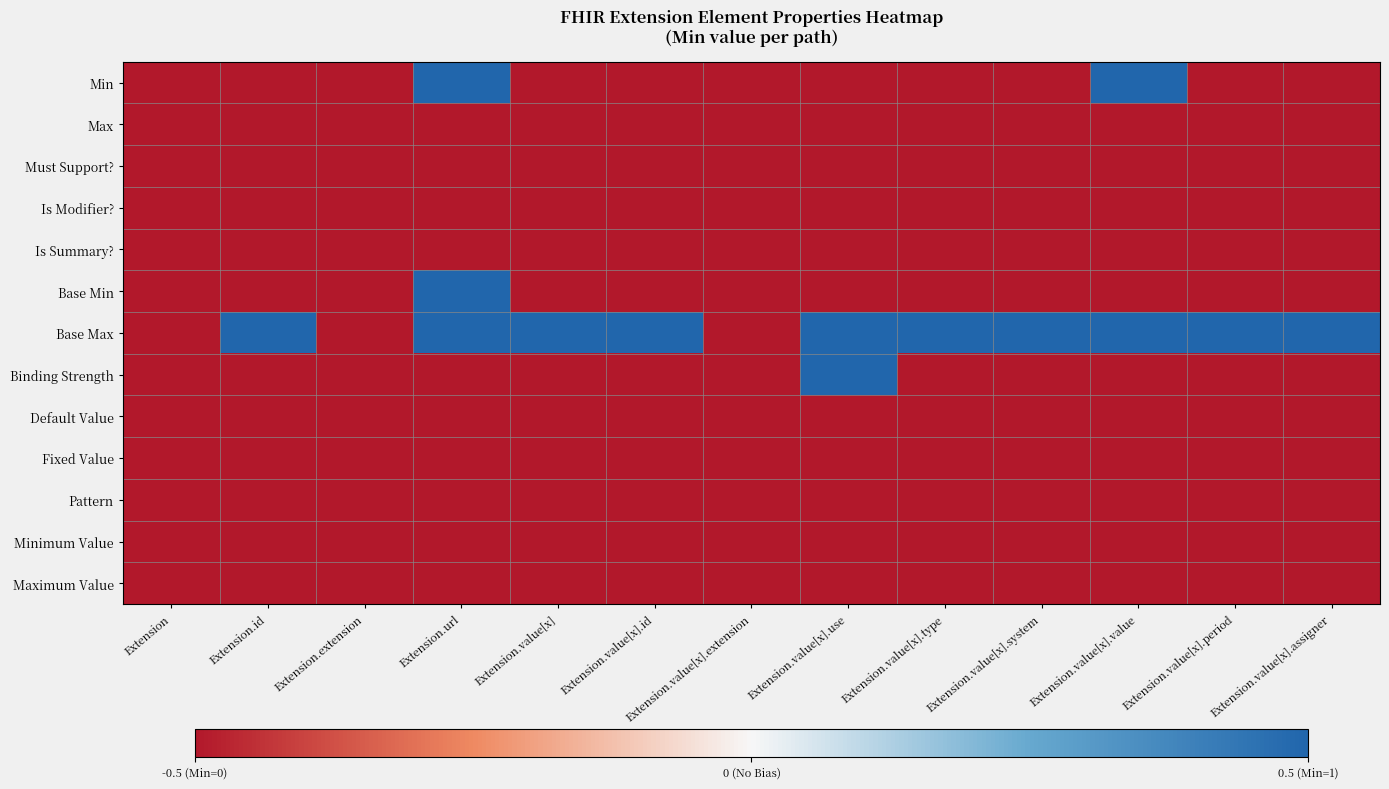

Reading left to right, what are all the values shown in this chart?

Min: Extension=-0.5	Extension.id=-0.5	Extension.extension=-0.5	Extension.url=0.5	Extension.value[x]=-0.5	Extension.value[x].id=-0.5	Extension.value[x].extension=-0.5	Extension.value[x].use=-0.5	Extension.value[x].type=-0.5	Extension.value[x].system=-0.5	Extension.value[x].value=0.5	Extension.value[x].period=-0.5	Extension.value[x].assigner=-0.5
Max: Extension=-0.5	Extension.id=-0.5	Extension.extension=-0.5	Extension.url=-0.5	Extension.value[x]=-0.5	Extension.value[x].id=-0.5	Extension.value[x].extension=-0.5	Extension.value[x].use=-0.5	Extension.value[x].type=-0.5	Extension.value[x].system=-0.5	Extension.value[x].value=-0.5	Extension.value[x].period=-0.5	Extension.value[x].assigner=-0.5
Must Support?: Extension=-0.5	Extension.id=-0.5	Extension.extension=-0.5	Extension.url=-0.5	Extension.value[x]=-0.5	Extension.value[x].id=-0.5	Extension.value[x].extension=-0.5	Extension.value[x].use=-0.5	Extension.value[x].type=-0.5	Extension.value[x].system=-0.5	Extension.value[x].value=-0.5	Extension.value[x].period=-0.5	Extension.value[x].assigner=-0.5
Is Modifier?: Extension=-0.5	Extension.id=-0.5	Extension.extension=-0.5	Extension.url=-0.5	Extension.value[x]=-0.5	Extension.value[x].id=-0.5	Extension.value[x].extension=-0.5	Extension.value[x].use=-0.5	Extension.value[x].type=-0.5	Extension.value[x].system=-0.5	Extension.value[x].value=-0.5	Extension.value[x].period=-0.5	Extension.value[x].assigner=-0.5
Is Summary?: Extension=-0.5	Extension.id=-0.5	Extension.extension=-0.5	Extension.url=-0.5	Extension.value[x]=-0.5	Extension.value[x].id=-0.5	Extension.value[x].extension=-0.5	Extension.value[x].use=-0.5	Extension.value[x].type=-0.5	Extension.value[x].system=-0.5	Extension.value[x].value=-0.5	Extension.value[x].period=-0.5	Extension.value[x].assigner=-0.5
Base Min: Extension=-0.5	Extension.id=-0.5	Extension.extension=-0.5	Extension.url=0.5	Extension.value[x]=-0.5	Extension.value[x].id=-0.5	Extension.value[x].extension=-0.5	Extension.value[x].use=-0.5	Extension.value[x].type=-0.5	Extension.value[x].system=-0.5	Extension.value[x].value=-0.5	Extension.value[x].period=-0.5	Extension.value[x].assigner=-0.5
Base Max: Extension=-0.5	Extension.id=0.5	Extension.extension=-0.5	Extension.url=0.5	Extension.value[x]=0.5	Extension.value[x].id=0.5	Extension.value[x].extension=-0.5	Extension.value[x].use=0.5	Extension.value[x].type=0.5	Extension.value[x].system=0.5	Extension.value[x].value=0.5	Extension.value[x].period=0.5	Extension.value[x].assigner=0.5
Binding Strength: Extension=-0.5	Extension.id=-0.5	Extension.extension=-0.5	Extension.url=-0.5	Extension.value[x]=-0.5	Extension.value[x].id=-0.5	Extension.value[x].extension=-0.5	Extension.value[x].use=0.5	Extension.value[x].type=-0.5	Extension.value[x].system=-0.5	Extension.value[x].value=-0.5	Extension.value[x].period=-0.5	Extension.value[x].assigner=-0.5
Default Value: Extension=-0.5	Extension.id=-0.5	Extension.extension=-0.5	Extension.url=-0.5	Extension.value[x]=-0.5	Extension.value[x].id=-0.5	Extension.value[x].extension=-0.5	Extension.value[x].use=-0.5	Extension.value[x].type=-0.5	Extension.value[x].system=-0.5	Extension.value[x].value=-0.5	Extension.value[x].period=-0.5	Extension.value[x].assigner=-0.5
Fixed Value: Extension=-0.5	Extension.id=-0.5	Extension.extension=-0.5	Extension.url=-0.5	Extension.value[x]=-0.5	Extension.value[x].id=-0.5	Extension.value[x].extension=-0.5	Extension.value[x].use=-0.5	Extension.value[x].type=-0.5	Extension.value[x].system=-0.5	Extension.value[x].value=-0.5	Extension.value[x].period=-0.5	Extension.value[x].assigner=-0.5
Pattern: Extension=-0.5	Extension.id=-0.5	Extension.extension=-0.5	Extension.url=-0.5	Extension.value[x]=-0.5	Extension.value[x].id=-0.5	Extension.value[x].extension=-0.5	Extension.value[x].use=-0.5	Extension.value[x].type=-0.5	Extension.value[x].system=-0.5	Extension.value[x].value=-0.5	Extension.value[x].period=-0.5	Extension.value[x].assigner=-0.5
Minimum Value: Extension=-0.5	Extension.id=-0.5	Extension.extension=-0.5	Extension.url=-0.5	Extension.value[x]=-0.5	Extension.value[x].id=-0.5	Extension.value[x].extension=-0.5	Extension.value[x].use=-0.5	Extension.value[x].type=-0.5	Extension.value[x].system=-0.5	Extension.value[x].value=-0.5	Extension.value[x].period=-0.5	Extension.value[x].assigner=-0.5
Maximum Value: Extension=-0.5	Extension.id=-0.5	Extension.extension=-0.5	Extension.url=-0.5	Extension.value[x]=-0.5	Extension.value[x].id=-0.5	Extension.value[x].extension=-0.5	Extension.value[x].use=-0.5	Extension.value[x].type=-0.5	Extension.value[x].system=-0.5	Extension.value[x].value=-0.5	Extension.value[x].period=-0.5	Extension.value[x].assigner=-0.5